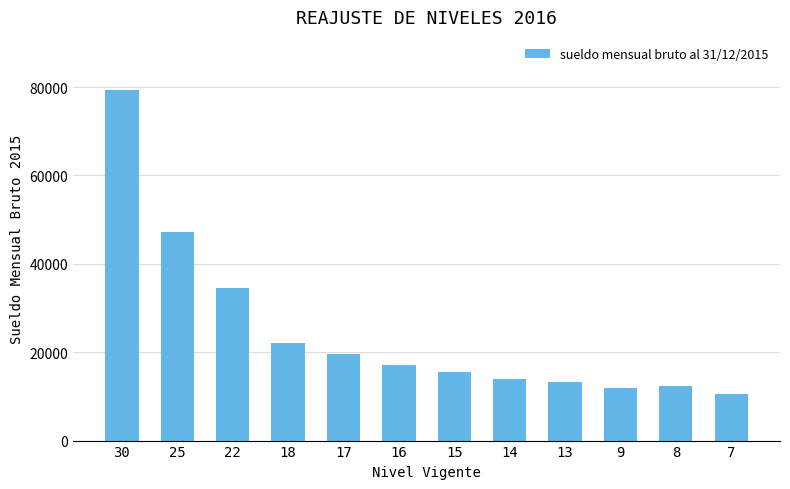

Where is the data nearest to the value 45029?

25